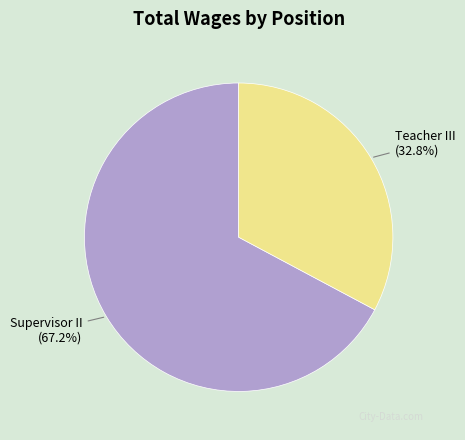

Is there any slice that represents more than half of the pie?

Yes